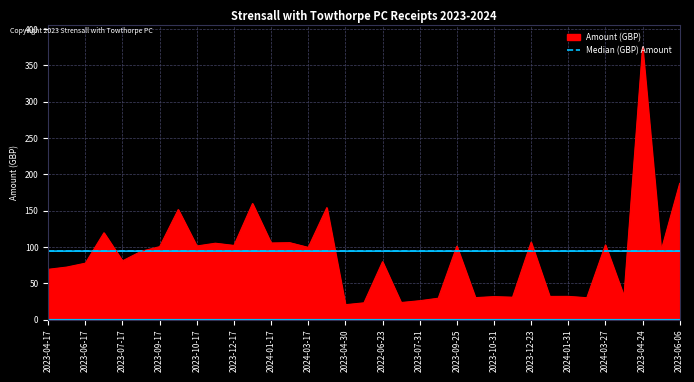

What is the difference between the maximum and minimum values?

354.6